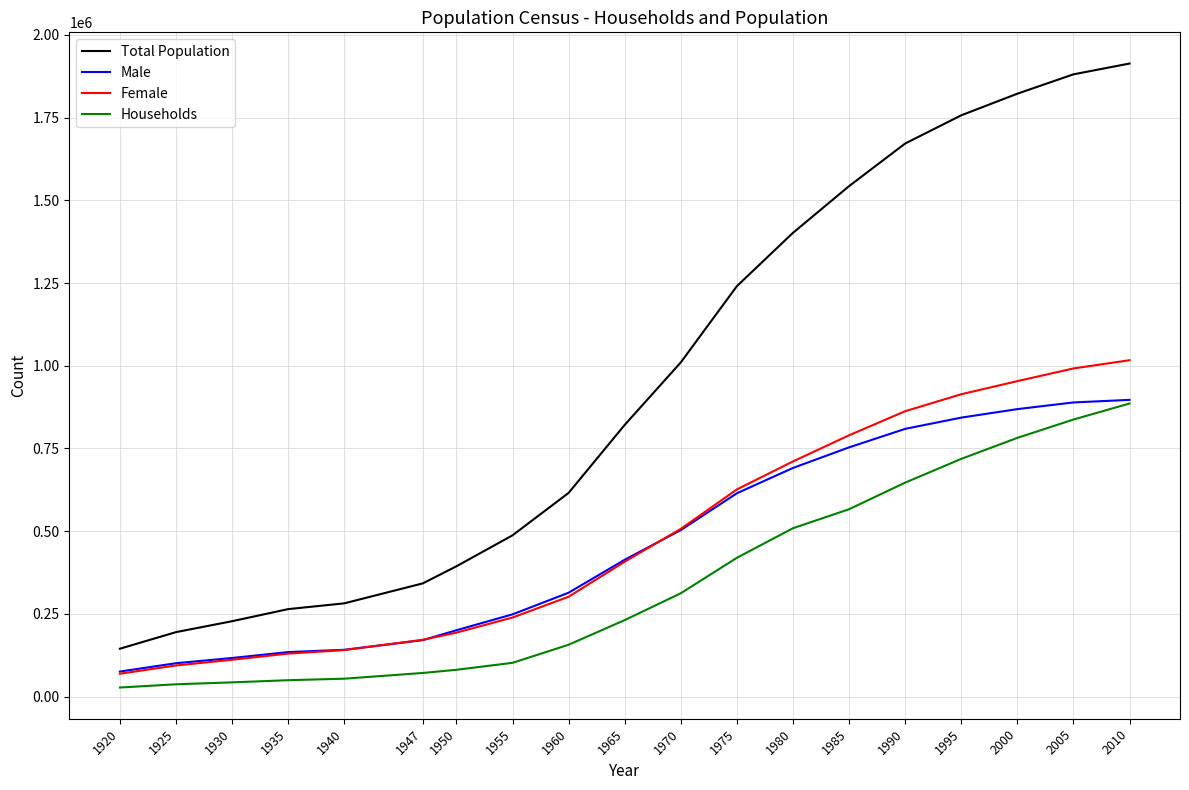

How many lines are shown in the chart?

4